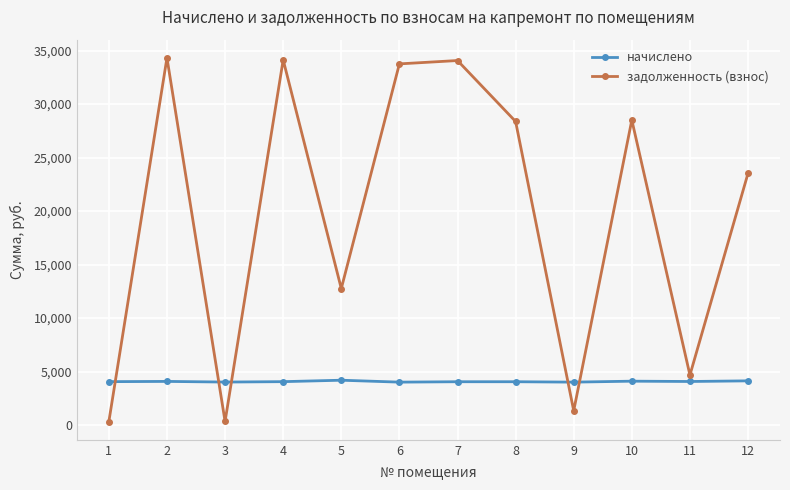

Read the задолженность (взнос) value at 7.

34063.2